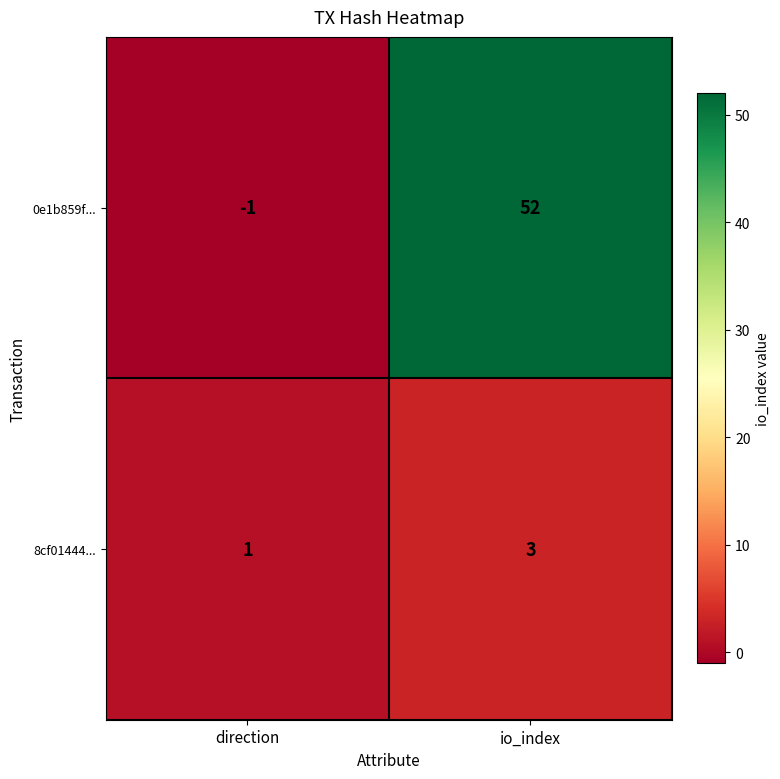

At how many categories does at least one series exceed 49?

1